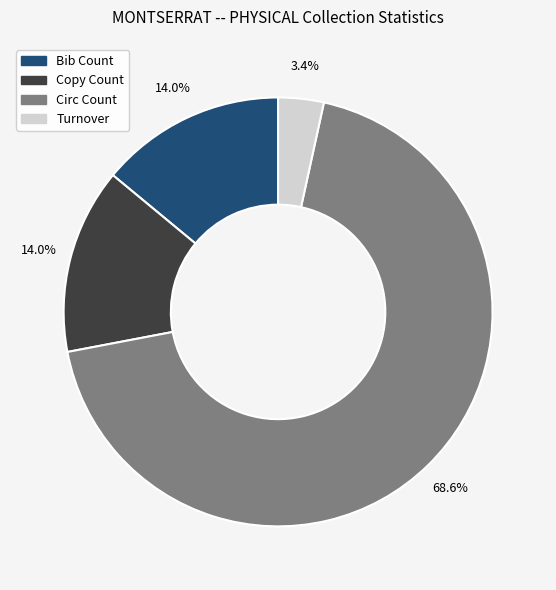

Is there a majority slice in this chart?

Yes